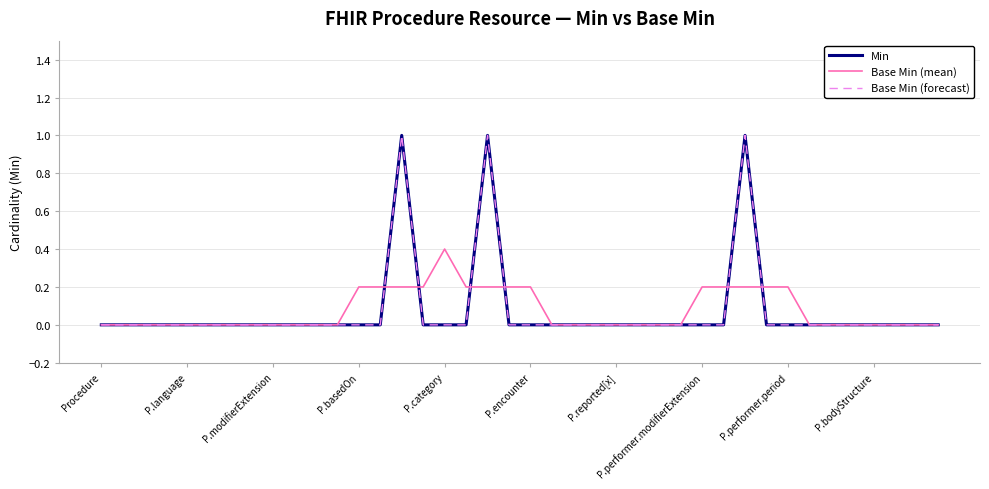

Is this an area chart (filled region under the line)?

No